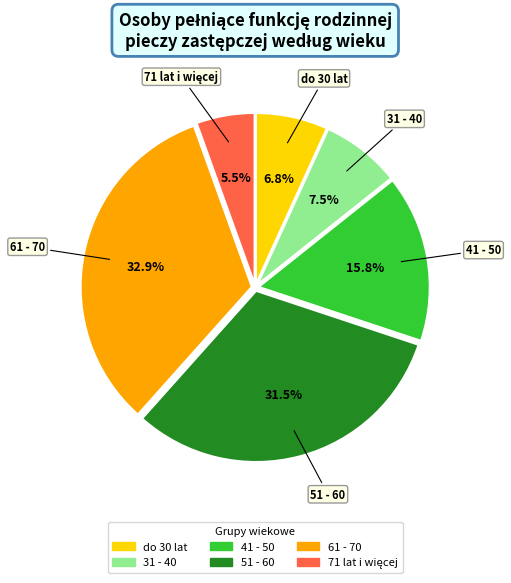

What is the largest slice in the pie chart?

61 - 70